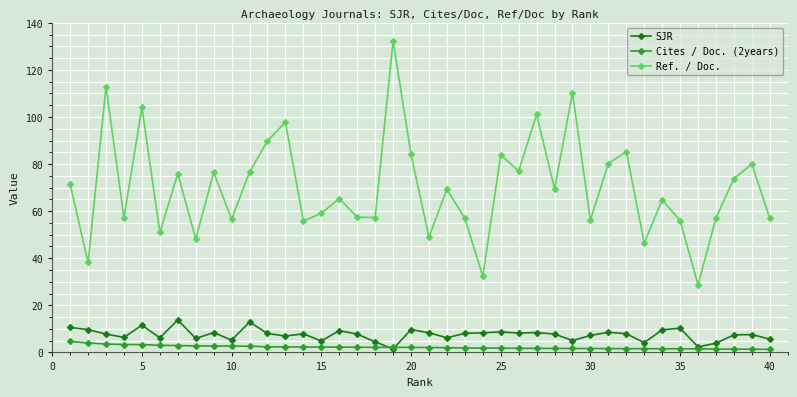

Which series has the largest range (max minus min)?

Ref. / Doc.